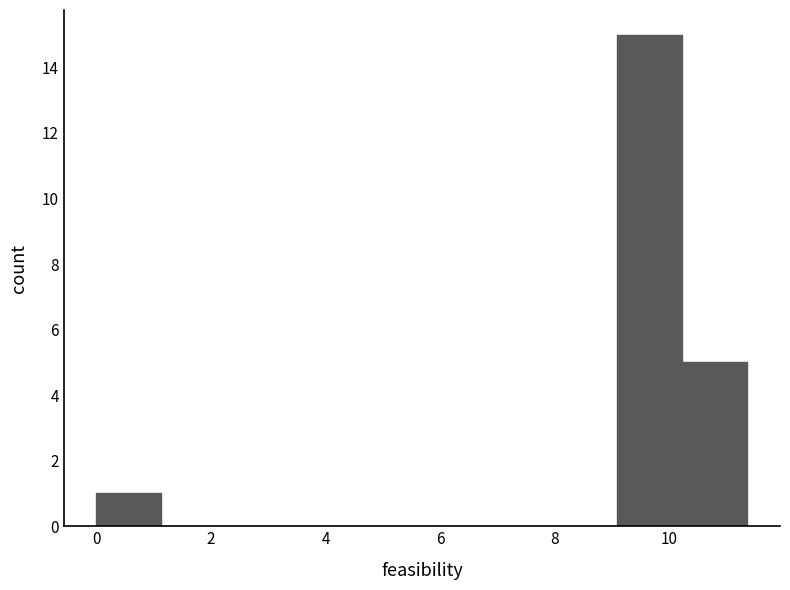

Reading left to right, transcribe this chart: for each bar, give the range it covers on the x-axis and its height. Neither the bar edges nor the heights are printed on the chart, so give them approximately, as read against the axes.

0.0 to 1.2: 1
1.2 to 2.2: 0
2.2 to 3.4: 0
3.4 to 4.6: 0
4.6 to 5.6: 0
5.6 to 6.8: 0
6.8 to 8.0: 0
8.0 to 9.0: 0
9.0 to 10.2: 15
10.2 to 11.4: 5